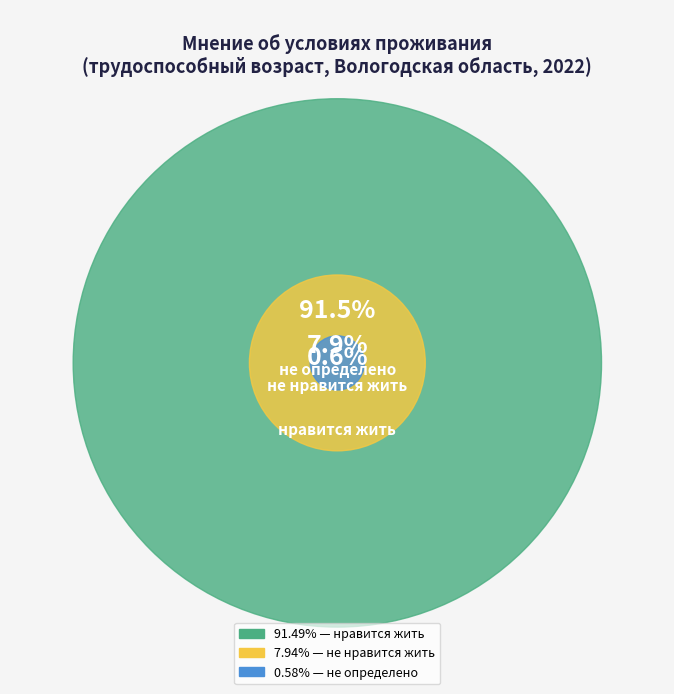

How many segments does this pie chart have?

3